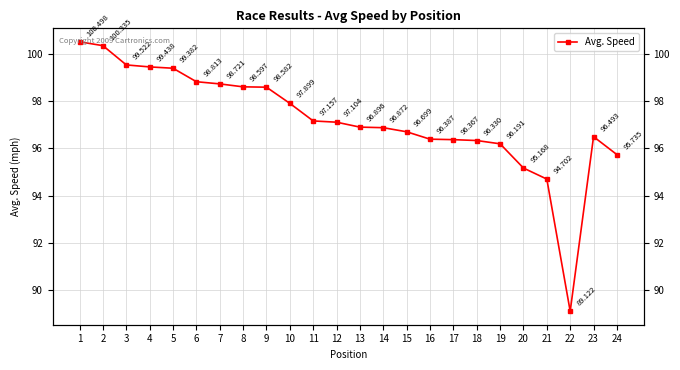

True or false: the data has more than 0 interior local peaks.

True